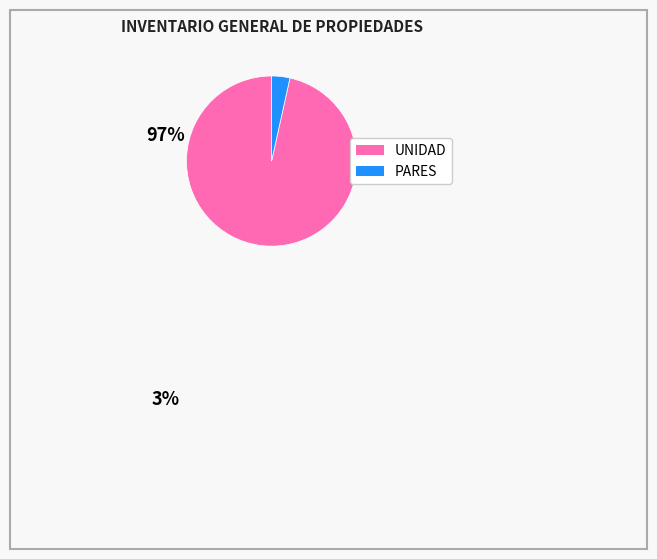

Is there any slice that represents more than half of the pie?

Yes